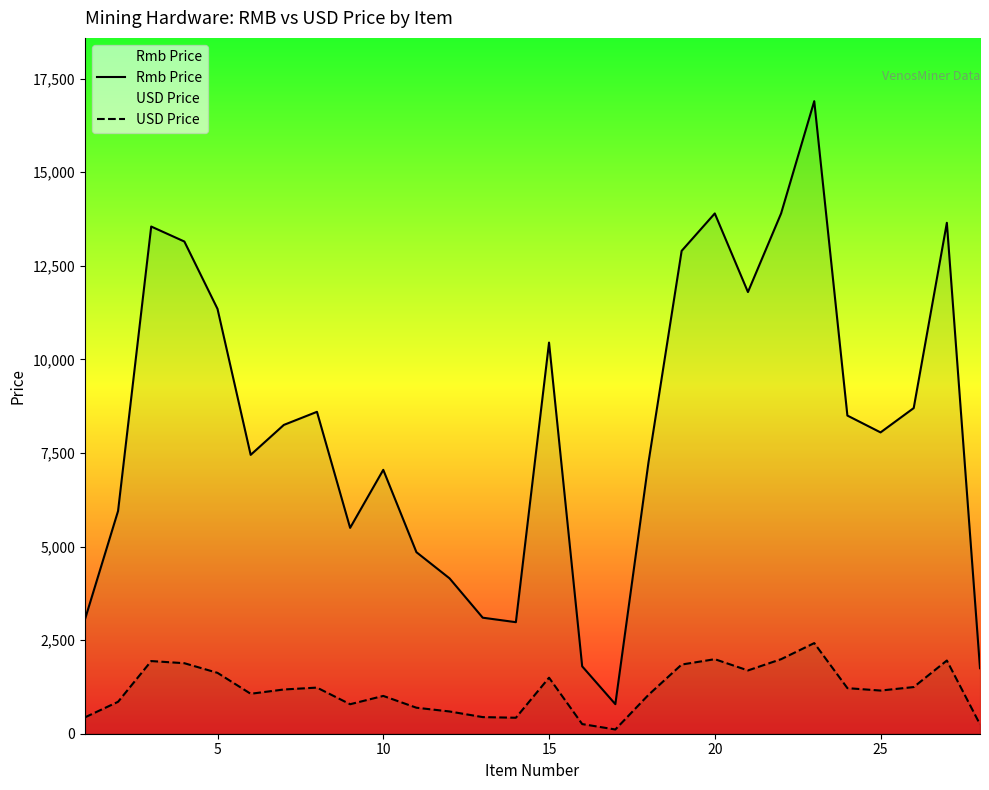

Rank the series by their maximum value, from lowest to highest.

USD Price, Rmb Price